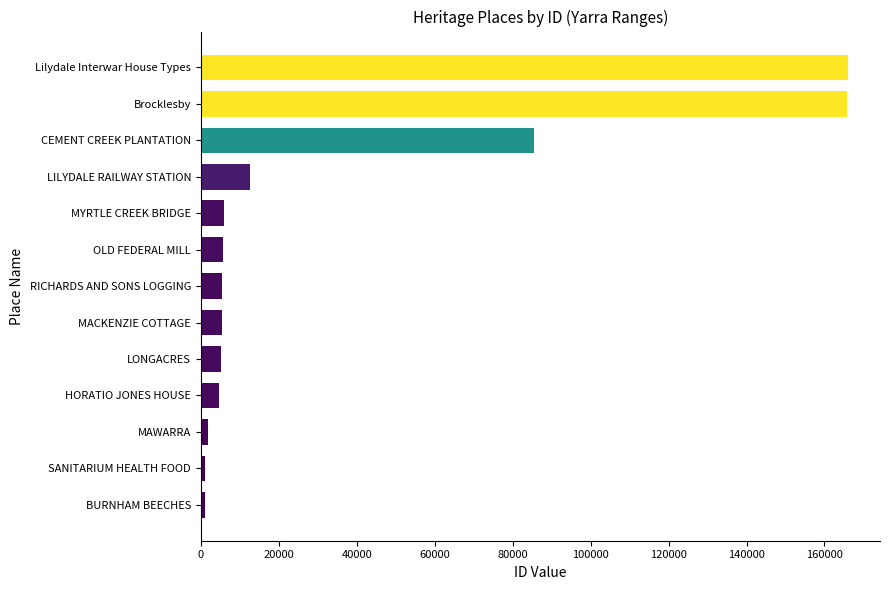

True or false: the data shows 5418 at MACKENZIE COTTAGE.

True